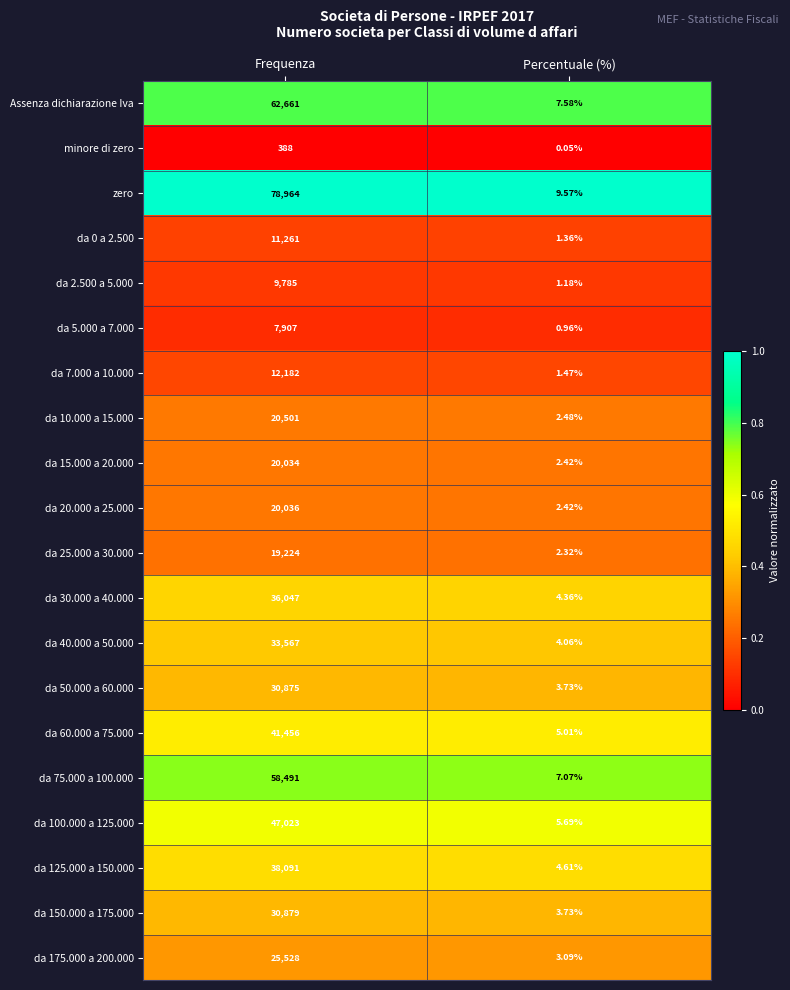

Which series has the largest range (max minus min)?

zero